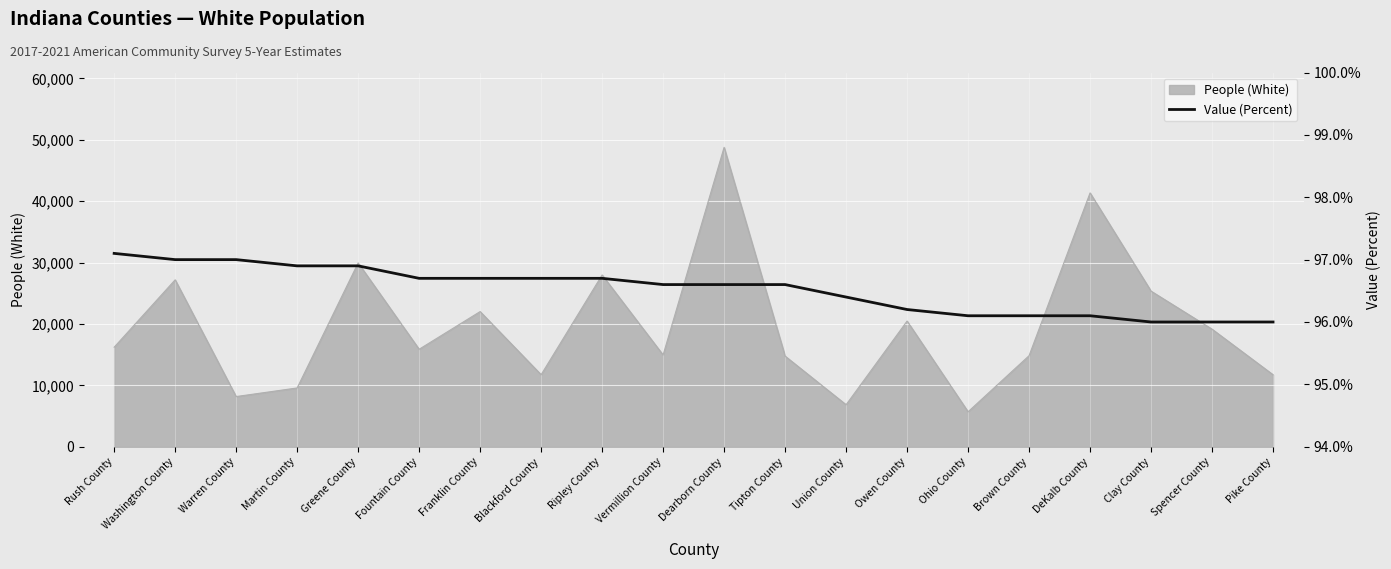

What position from the right is Dearborn County?

10